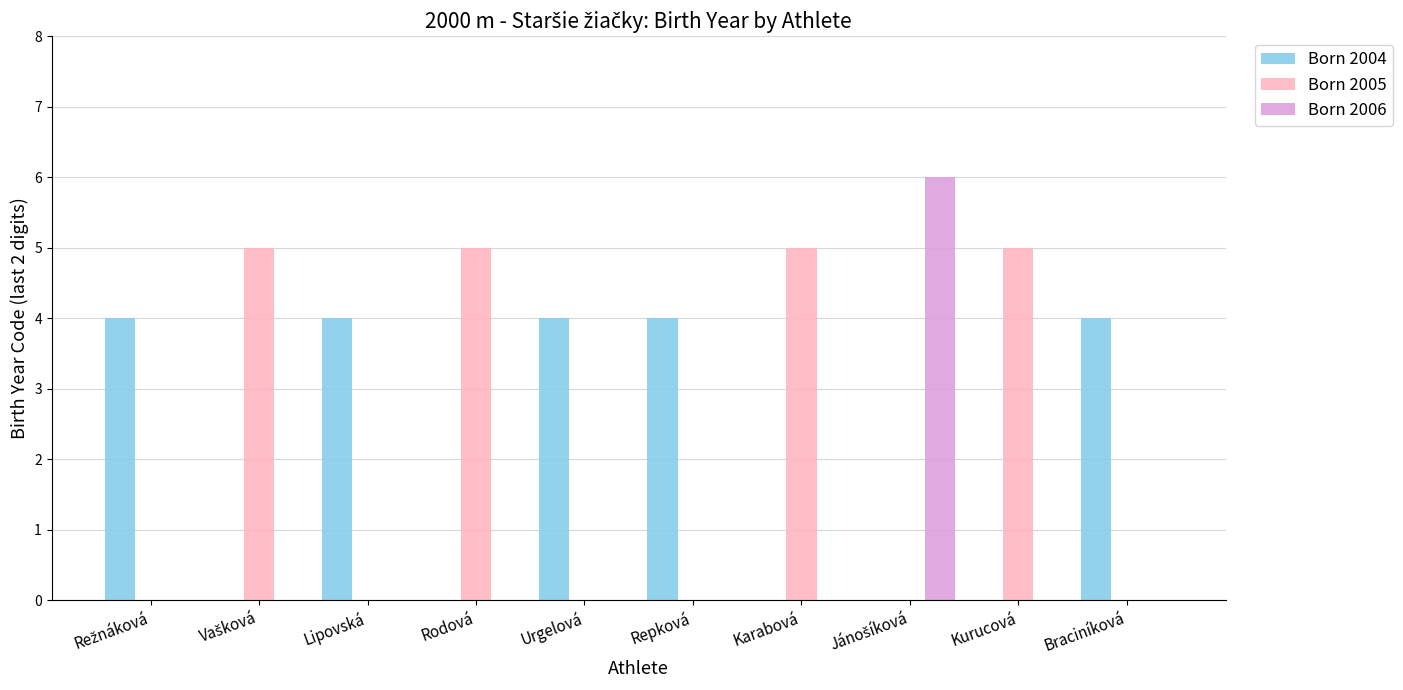

What is the sum of all Born 2005 values?

20